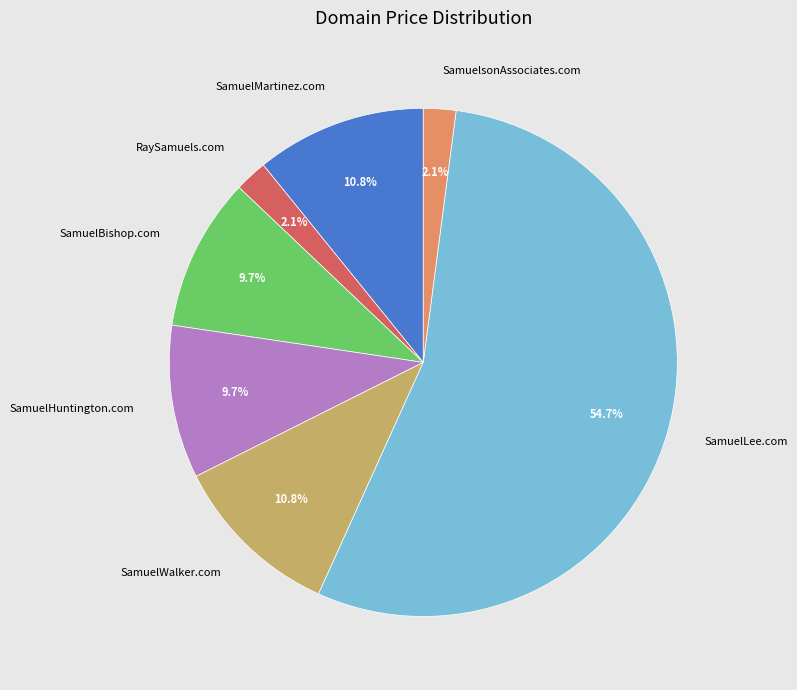

How much of the chart is everything except SamuelMartinez.com?

89.2%